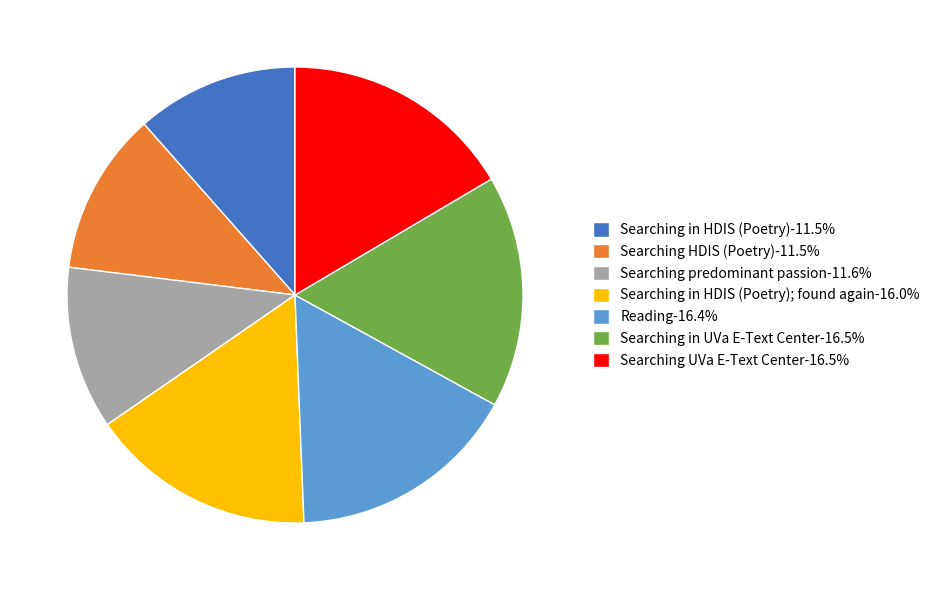

Is there any slice that represents more than half of the pie?

No